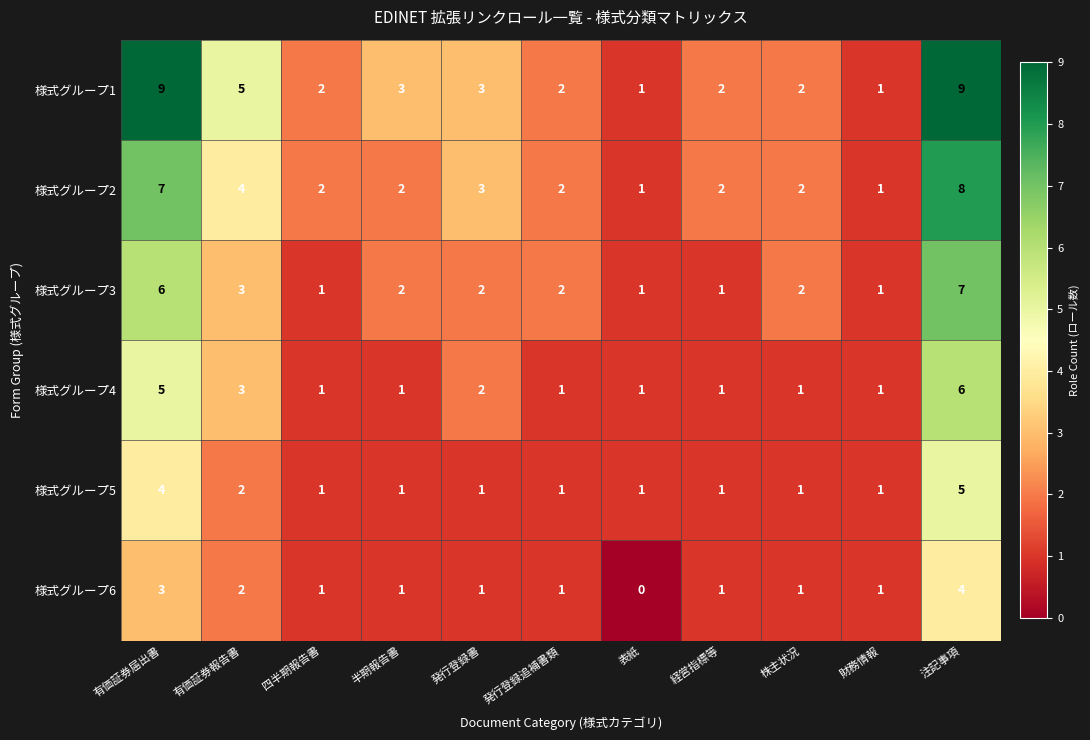

Which category has the highest value in the 様式グループ6 series?

注記事項